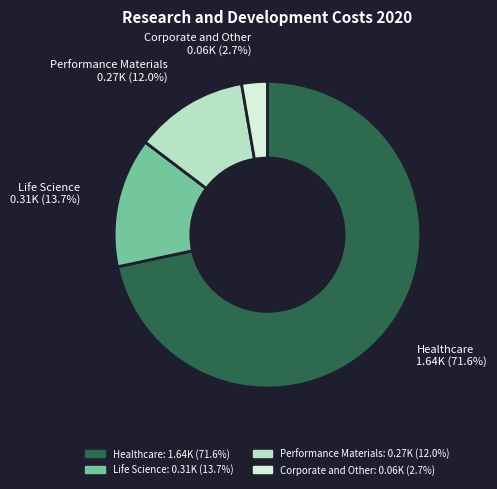

How many slices are in this pie chart?

4